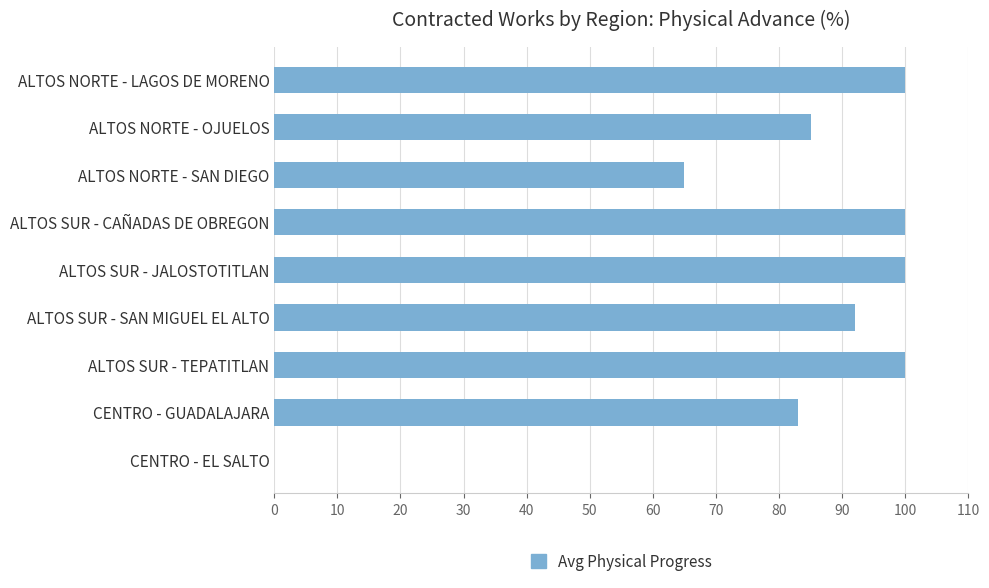

What is the change in value from ALTOS NORTE - SAN DIEGO to ALTOS SUR - CAÑADAS DE OBREGON?

+35